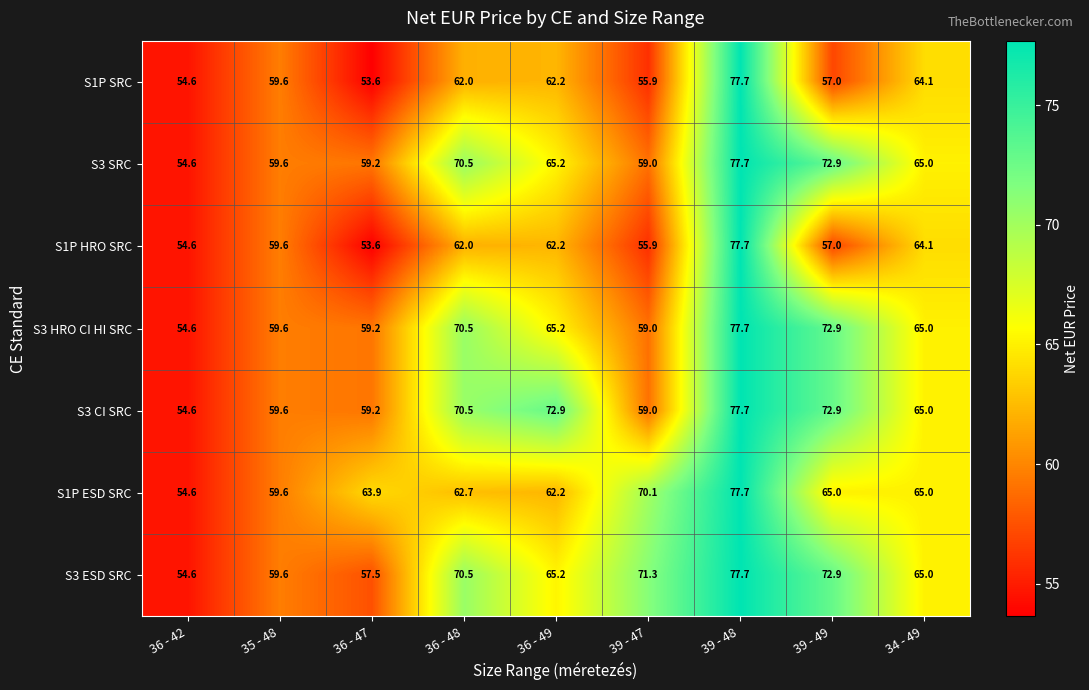

Is it true that S3 SRC equals 70.5 at 36 - 48?

True